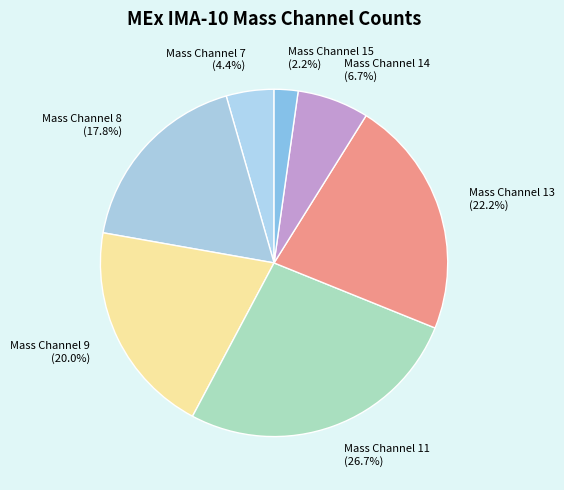

How many segments does this pie chart have?

7